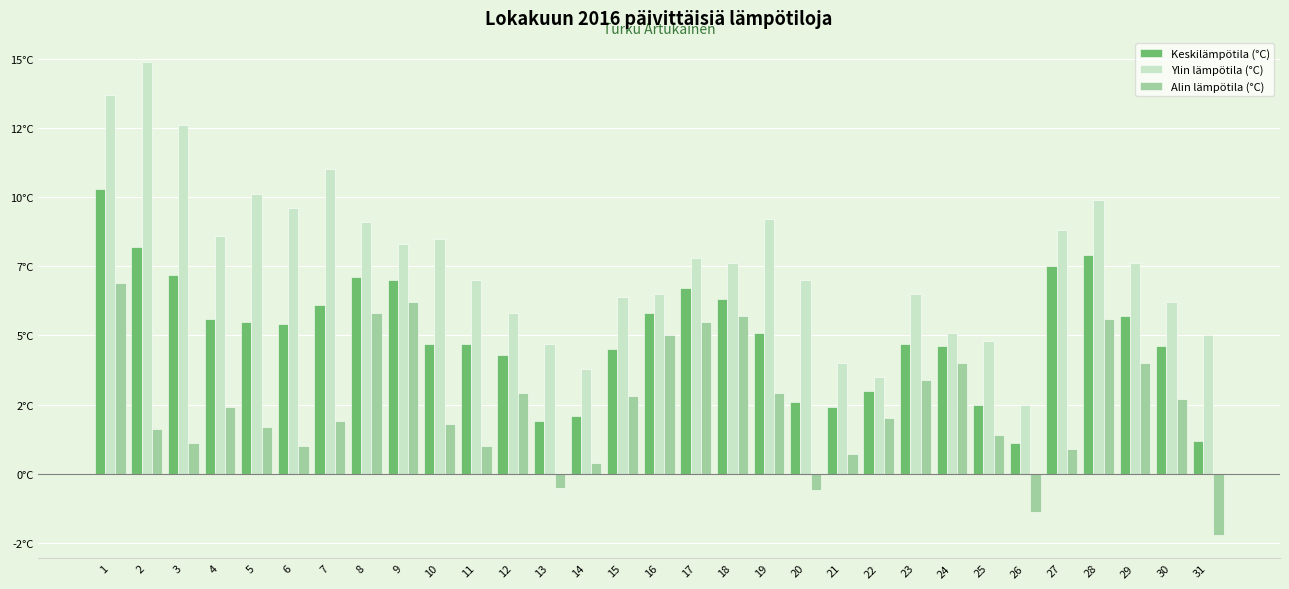

What are all the series names shown in the legend?

Keskilämpötila (°C), Ylin lämpötila (°C), Alin lämpötila (°C)